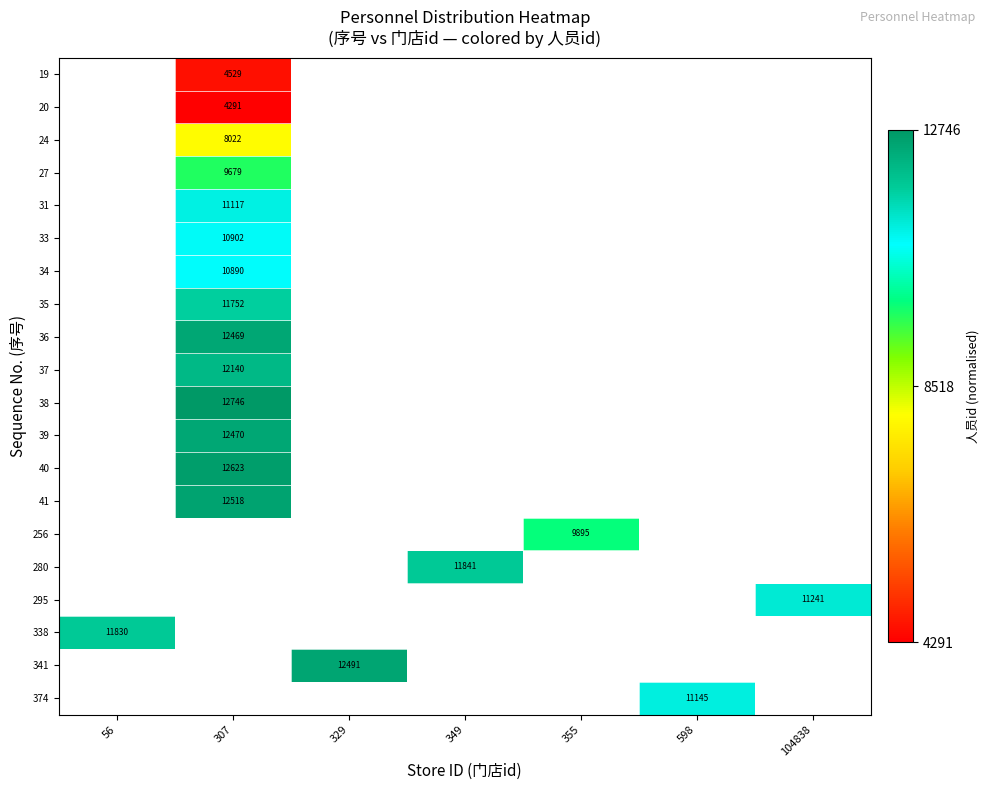

How many distinct data groups are displayed?

20